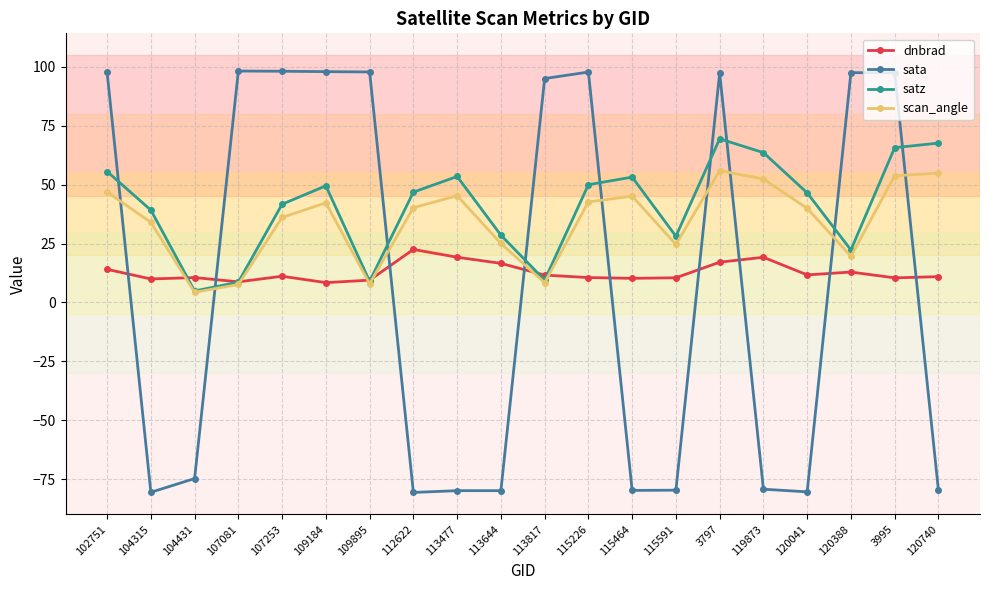

How many distinct data groups are displayed?

4